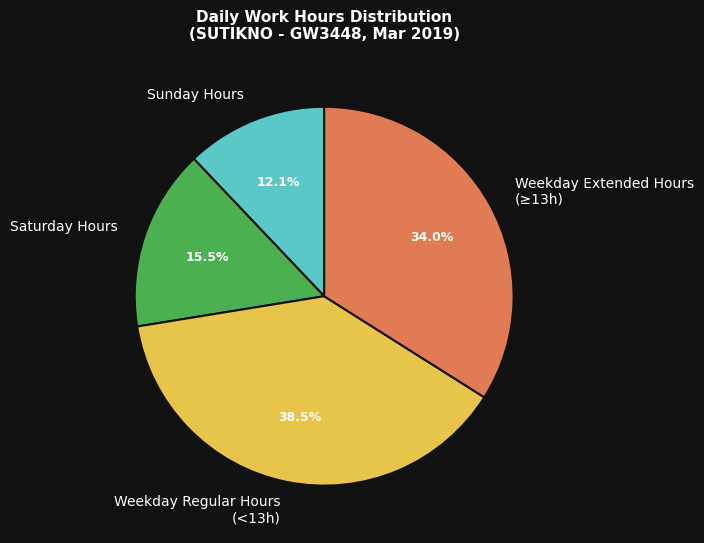

How many segments does this pie chart have?

4